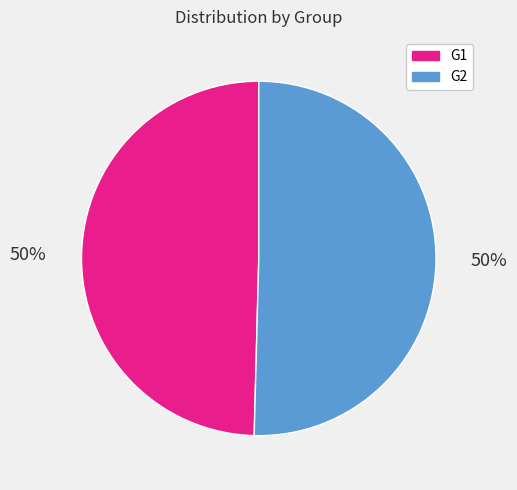

Is it true that G1 is 50% of the pie?

True